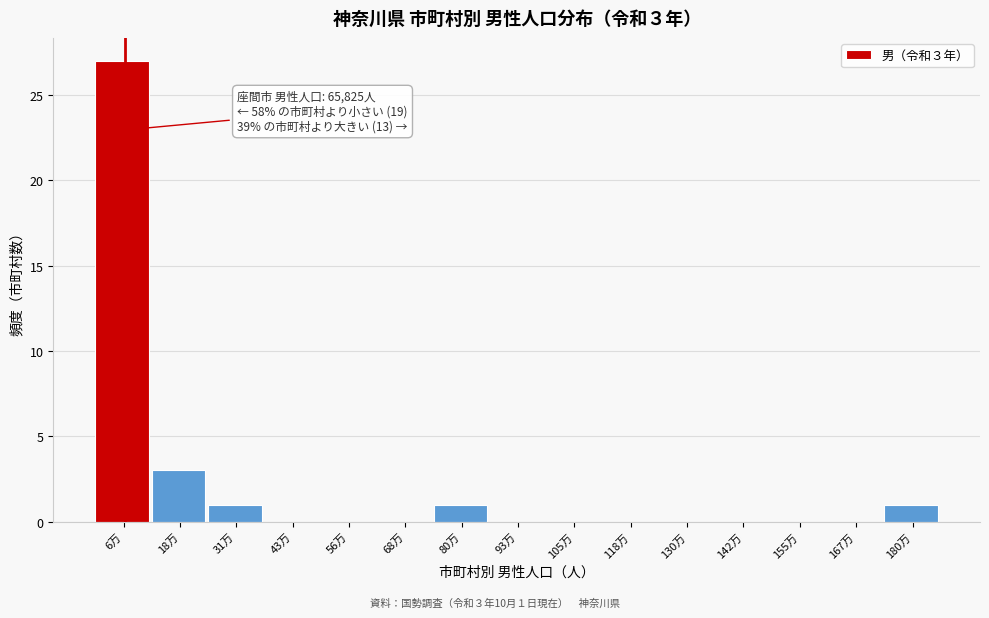

Reading left to right, transcribe all the data shown in this chart.

6万=27	18万=3	31万=1	43万=0	56万=0	68万=0	80万=1	93万=0	105万=0	118万=0	130万=0	142万=0	155万=0	167万=0	180万=1